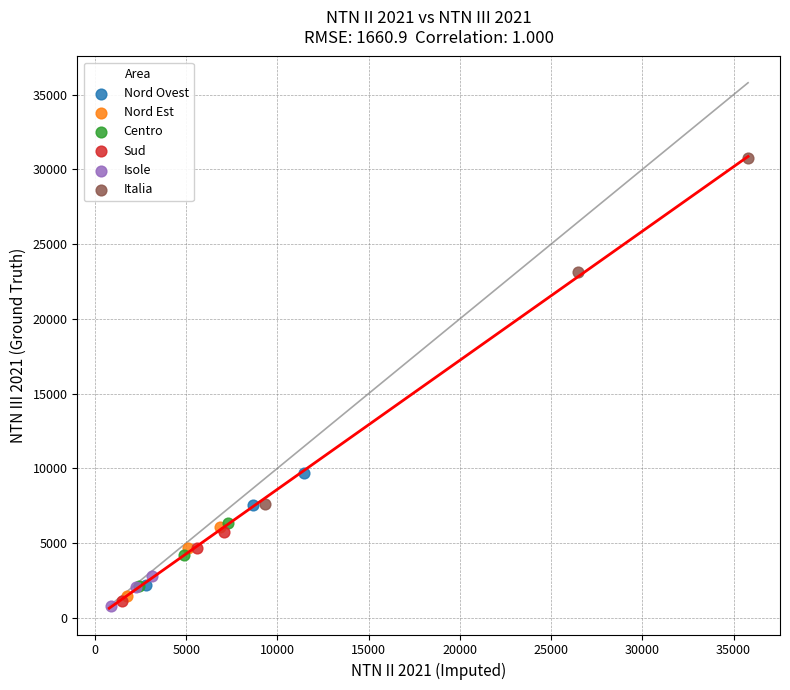

Which series has the widest spread of Y values?

Italia